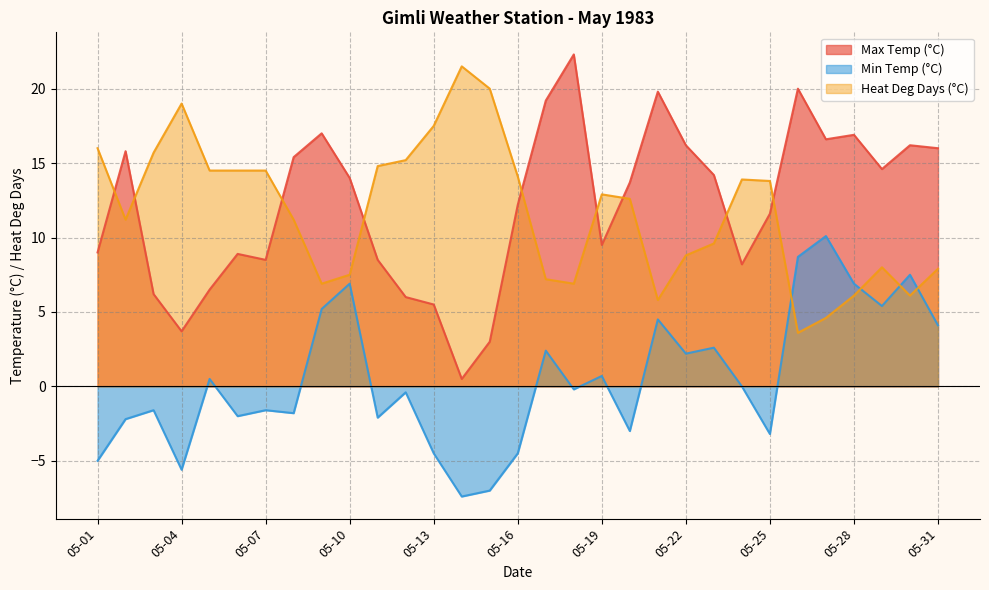

What is the value of the Min Temp (°C) point at the 2nd from the left?

-2.2